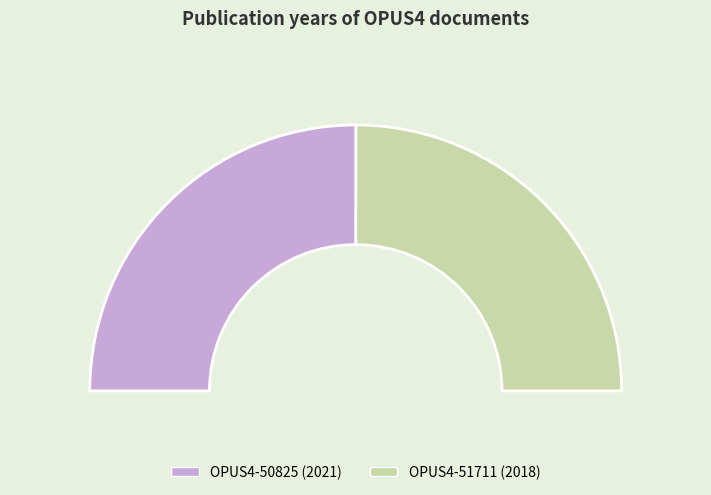

Count the number of slices in the pie.

2